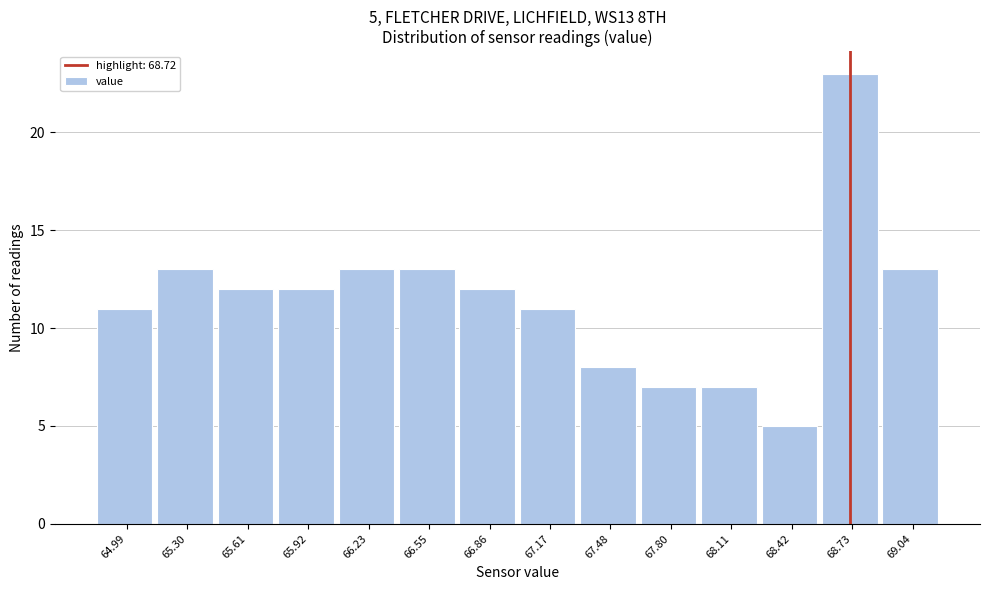

Which range on the x-axis has the tallest bar?

68.60 to 68.90